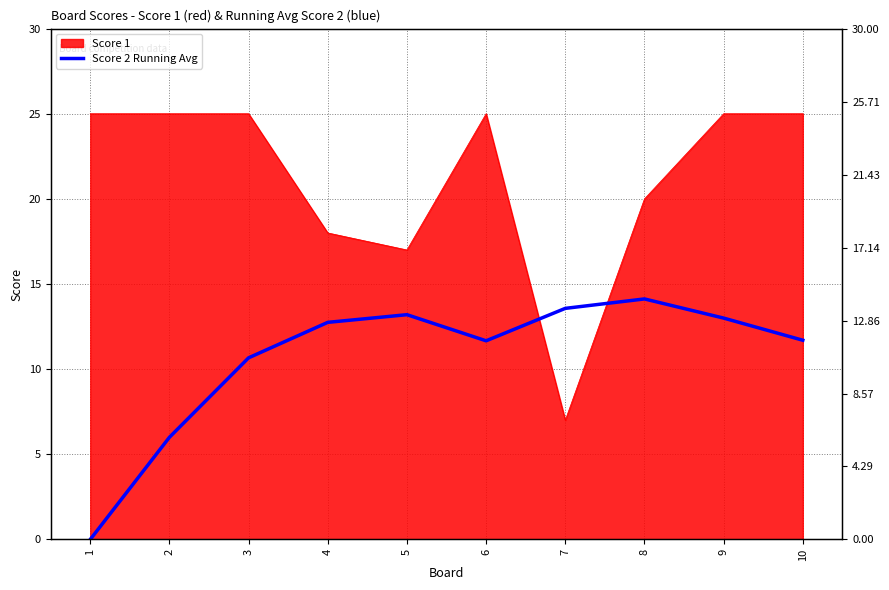

Reading right to left, transcribe all the data shown in this chart.

11.7	13.0	14.1	13.6	11.7	13.2	12.8	10.7	6.0	0.0